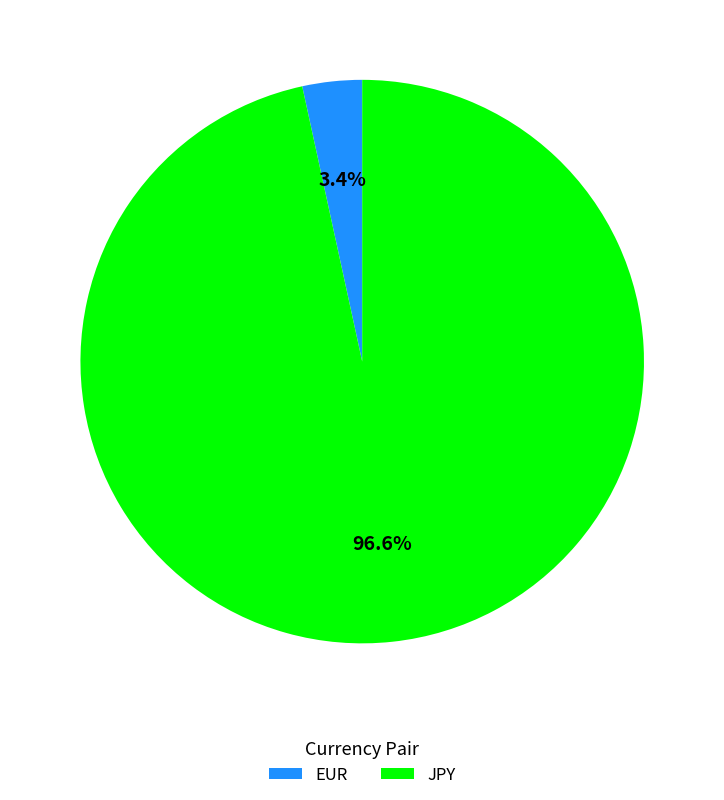

What is the largest slice in the pie chart?

JPY